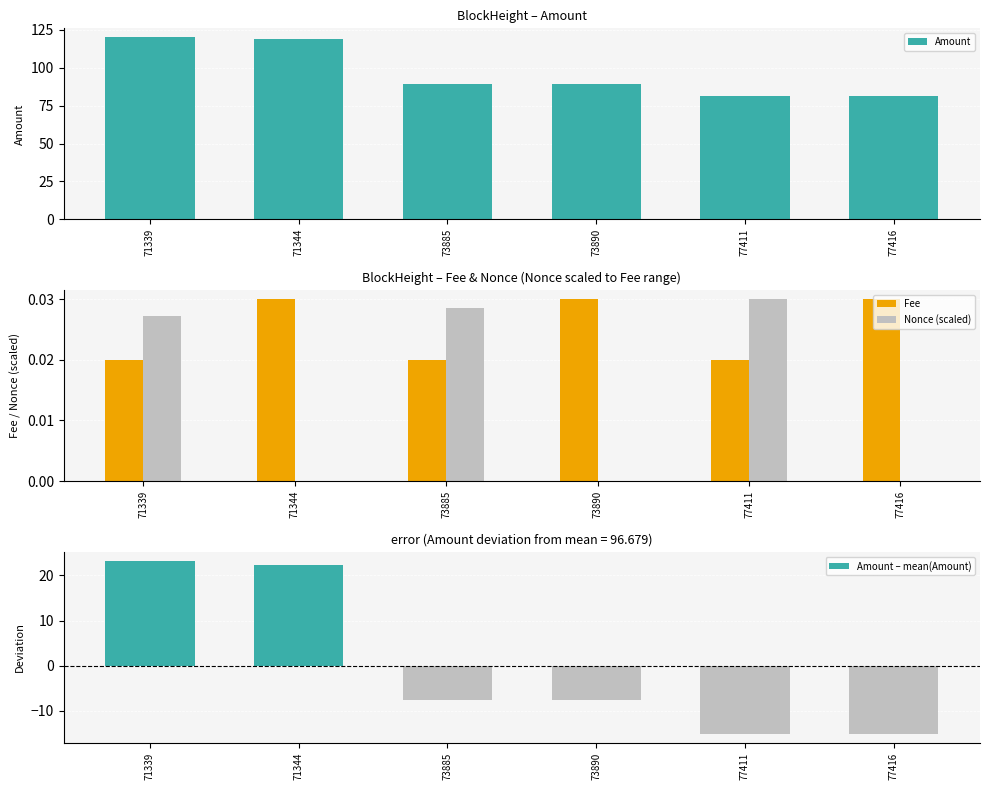

Are the bars grouped side by side (vs. stacked)?

Yes